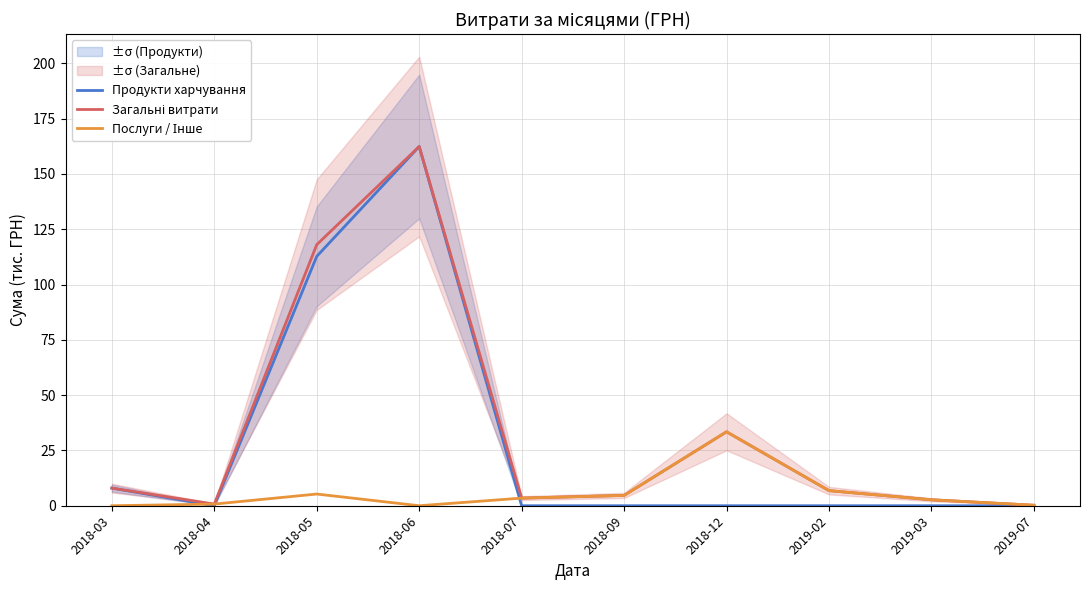

True or false: Послуги / Інше has a value of 3.3 at 2018-05.

False